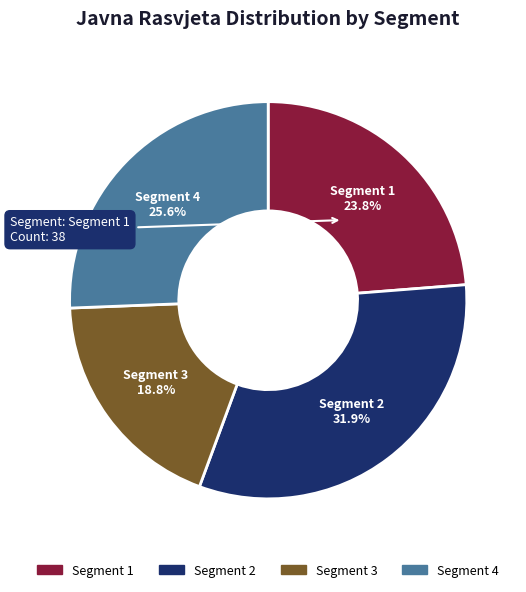

Does any single category account for the majority?

No